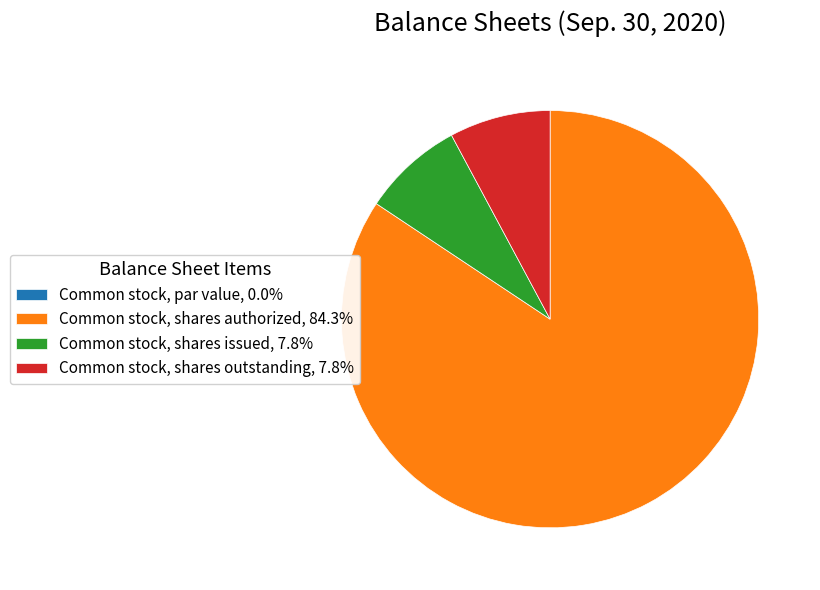

Does any single category account for the majority?

Yes